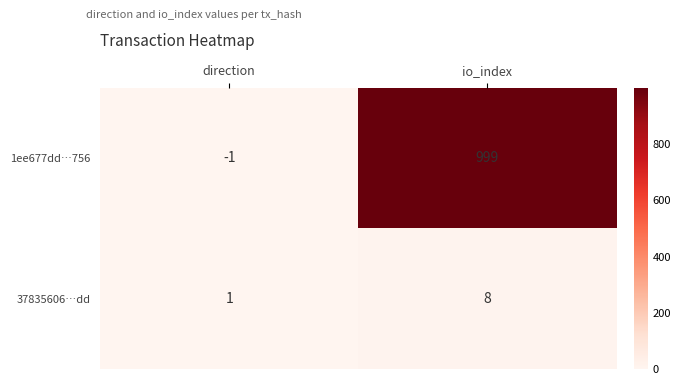

At which category is the sum across all series the highest?

io_index